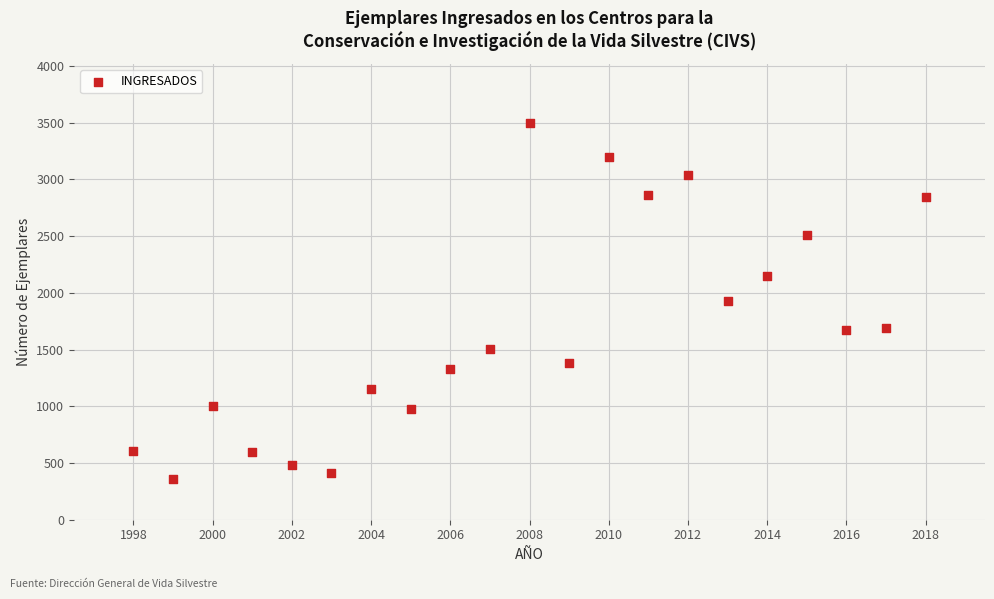

What is the range of X values (max minus min)?

20